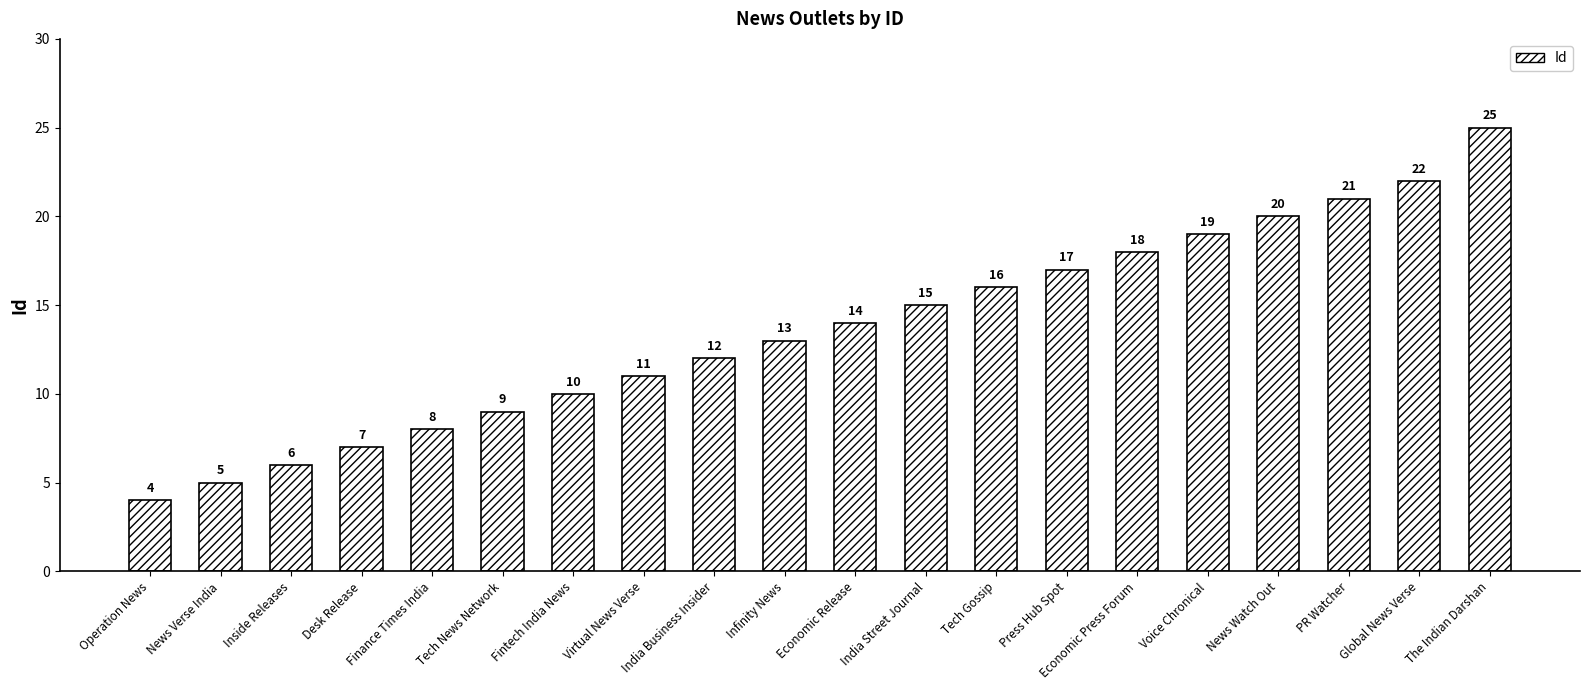

List the labels in order of value, largest first.

The Indian Darshan, Global News Verse, PR Watcher, News Watch Out, Voice Chronical, Economic Press Forum, Press Hub Spot, Tech Gossip, India Street Journal, Economic Release, Infinity News, India Business Insider, Virtual News Verse, Fintech India News, Tech News Network, Finance Times India, Desk Release, Inside Releases, News Verse India, Operation News